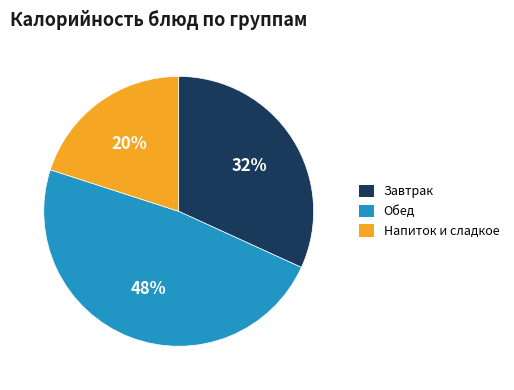

What is the smallest slice in the pie chart?

Напиток и сладкое